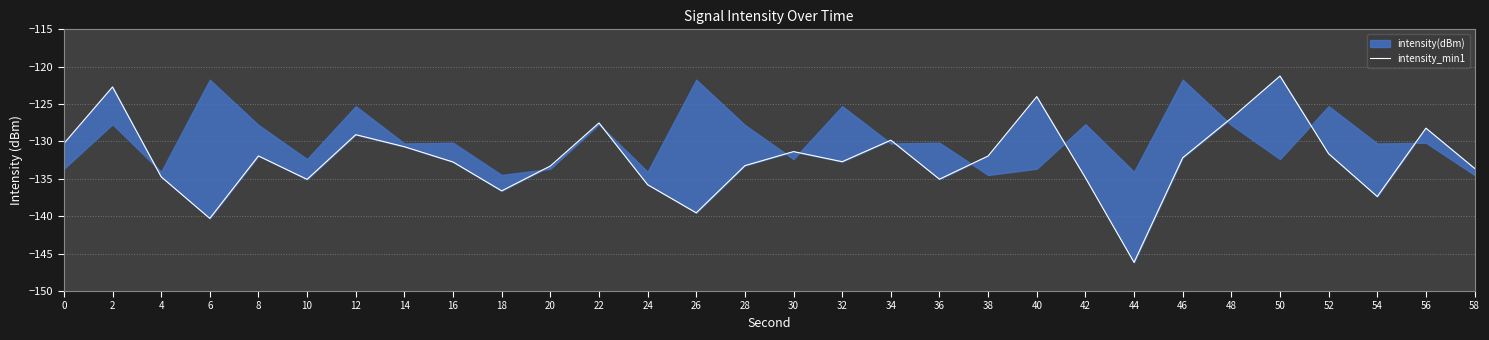

How many interior local peaks (higher than both neighbors) does the data have?

9